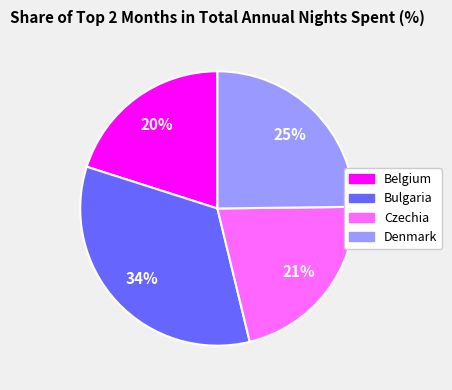

How many segments does this pie chart have?

4